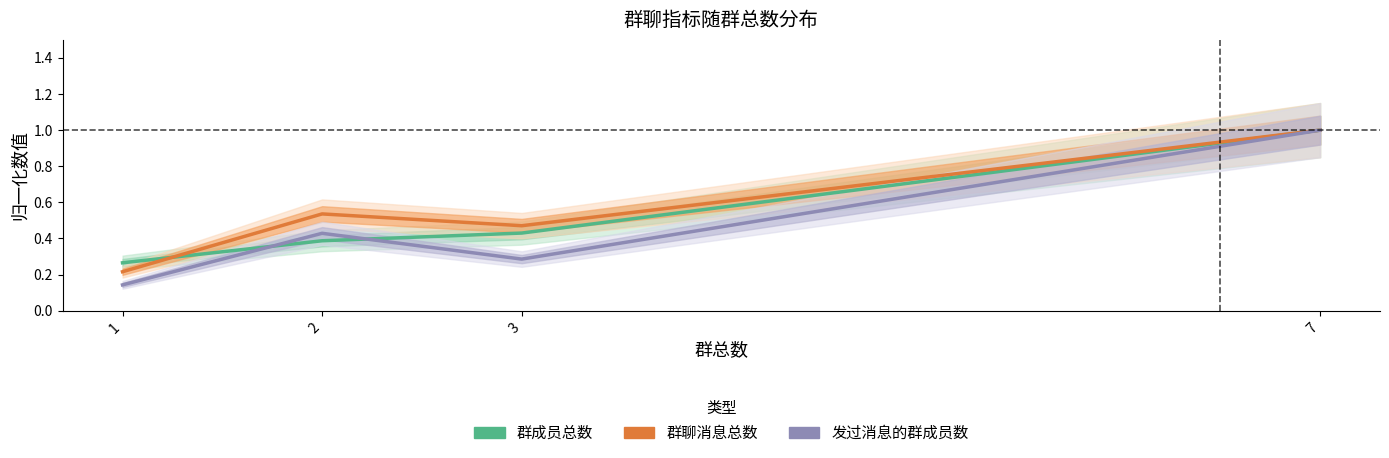

True or false: 群聊消息总数 has more than 2 interior local peaks.

False